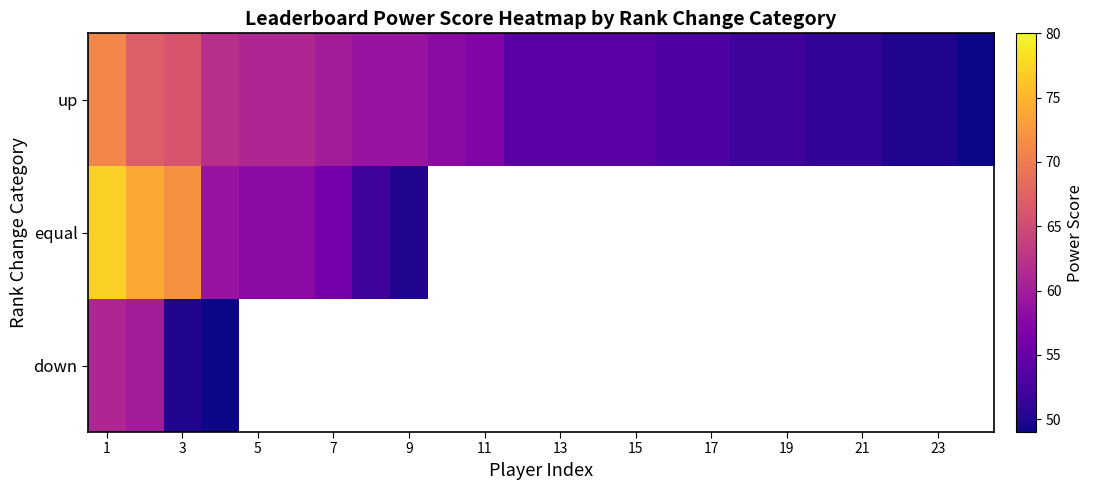

Where does the up series first go above 54?

1